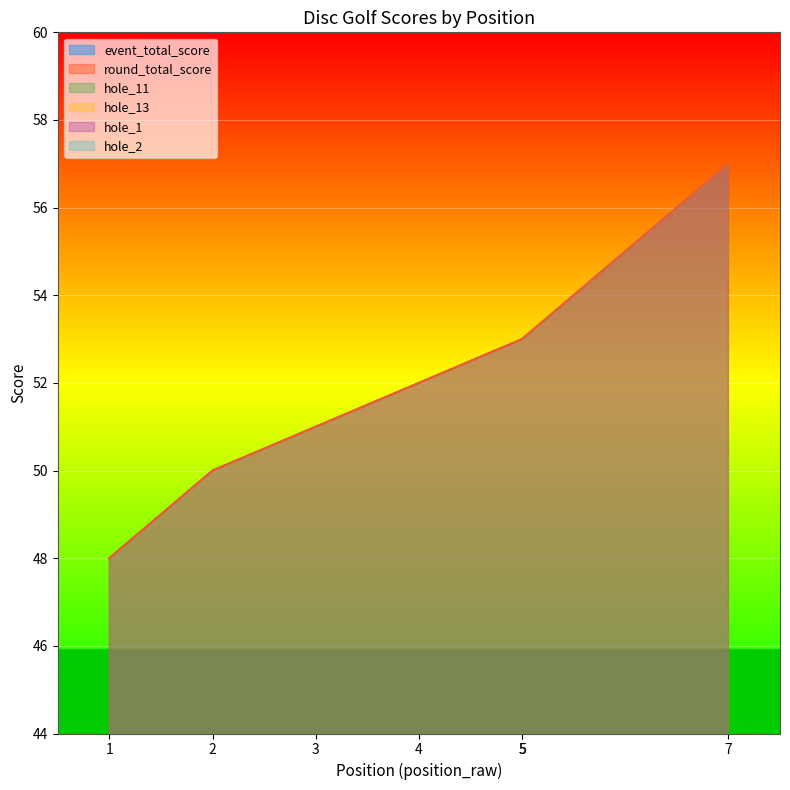

Count the number of categories in the chart.

7